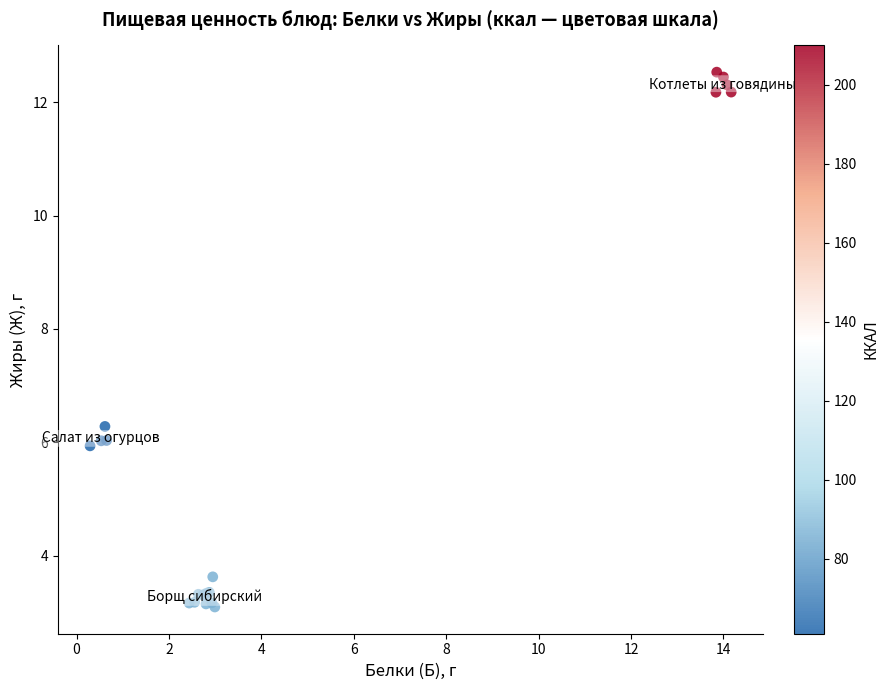

What Y value in the scatter plot is closest to 7?

6.3